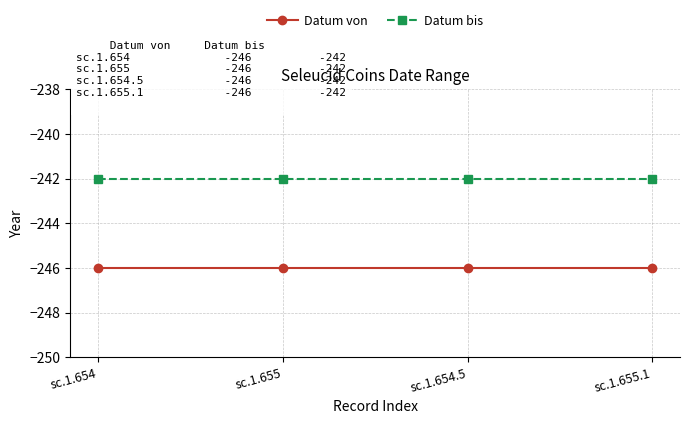

What is the difference between the highest and lowest values at sc.1.654.5?

4